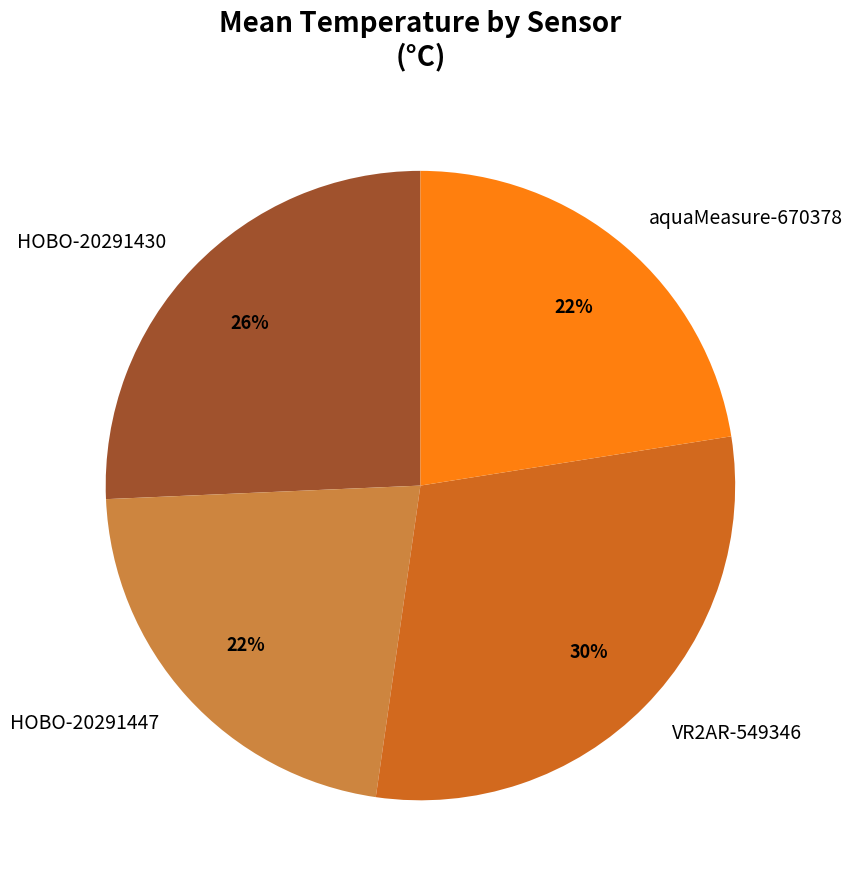

Between HOBO-20291430 and aquaMeasure-670378, which is larger?

HOBO-20291430